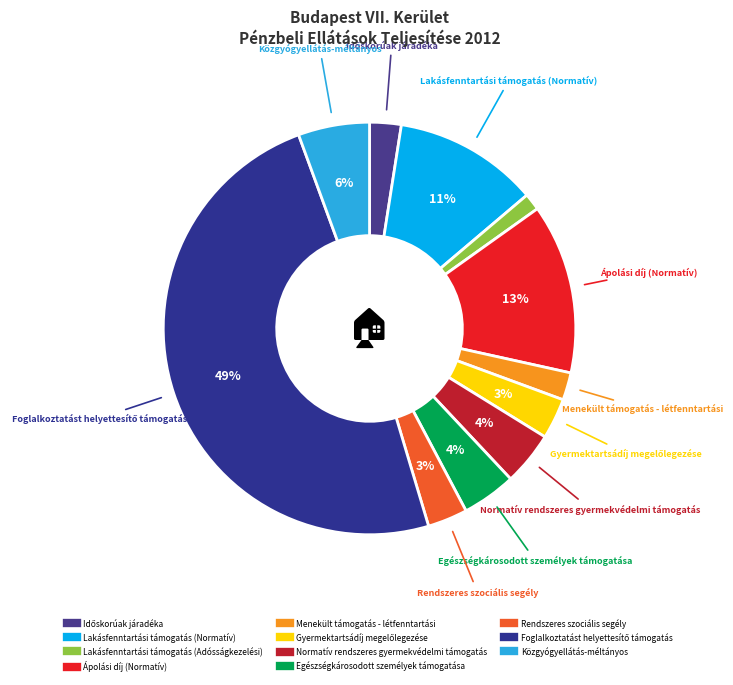

To the nearest percent, what percentage of the pie is Egészségkárosodott személyek támogatása?

4%